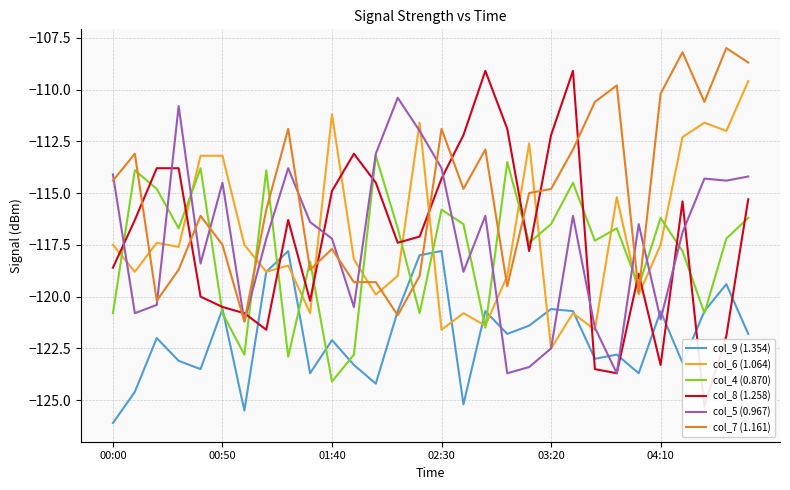

How many intersections are there between col_7 (1.161) and col_5 (0.967)?

10